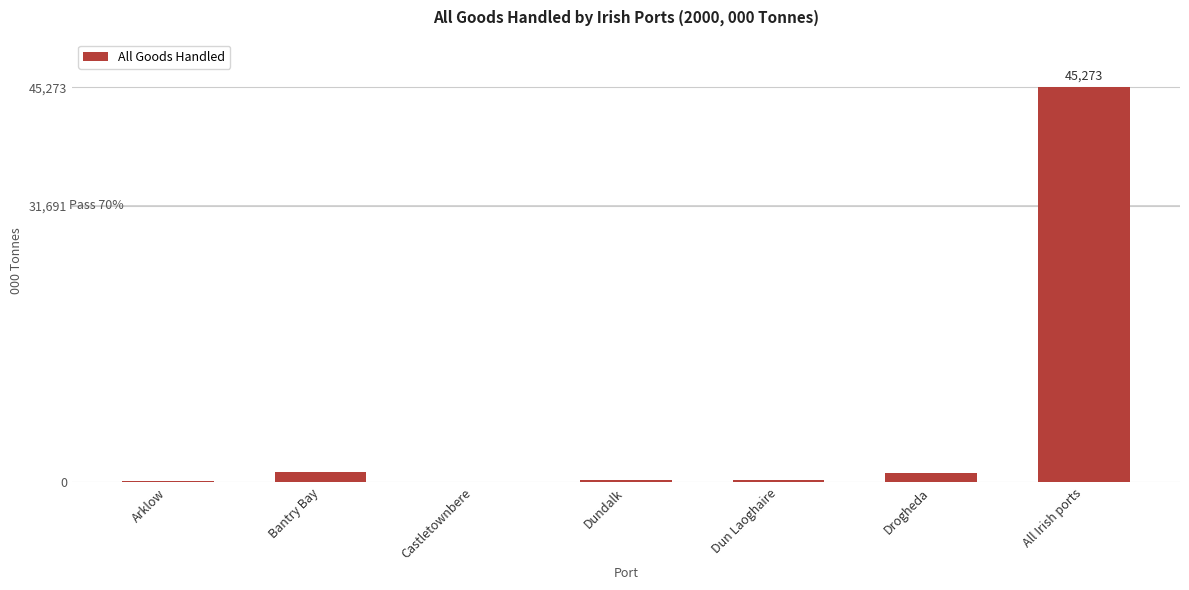

What is the average value?

6869